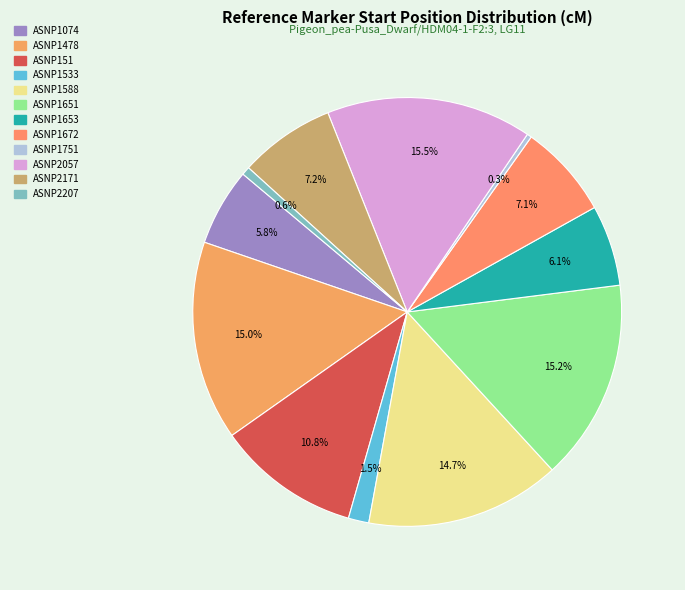

Do ASNP1588 and ASNP2207 together represent more than half of the pie?

No